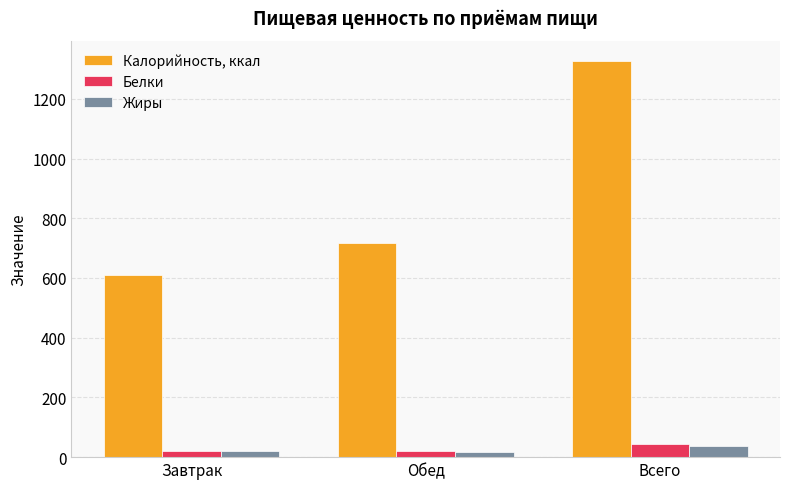

What are all the series names shown in the legend?

Калорийность, ккал, Белки, Жиры